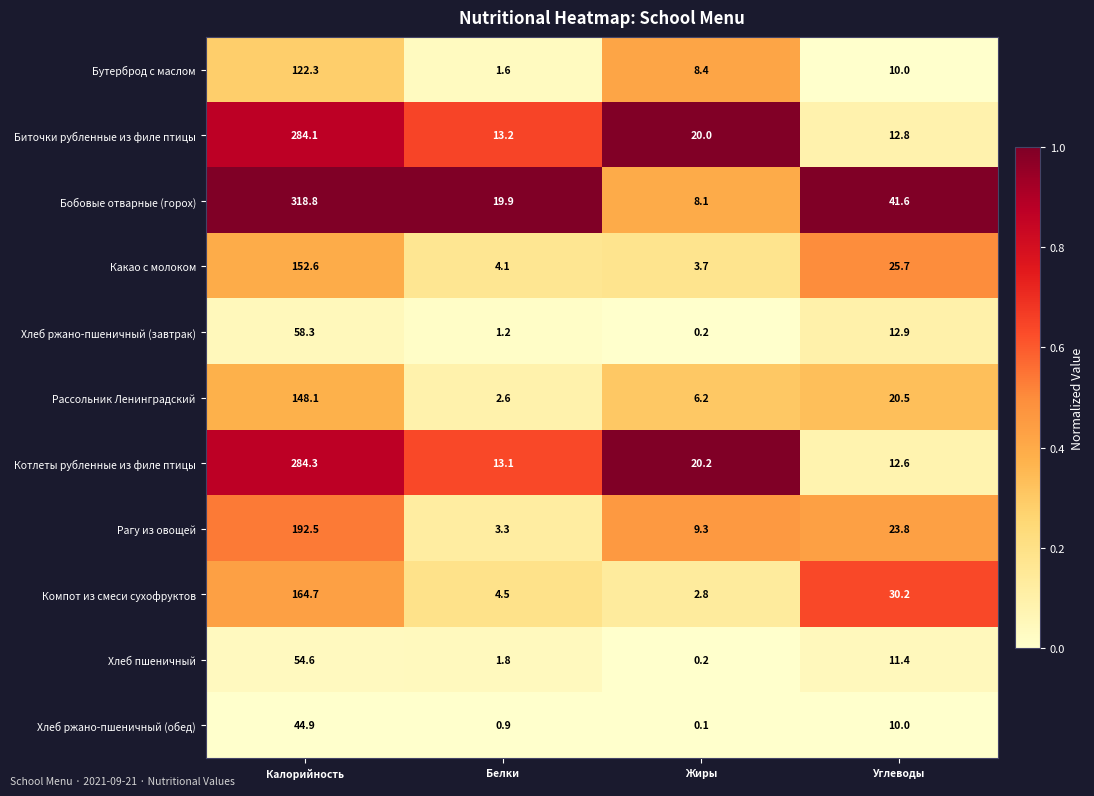

Where is Рагу из овощей nearest to the value 97?

Углеводы